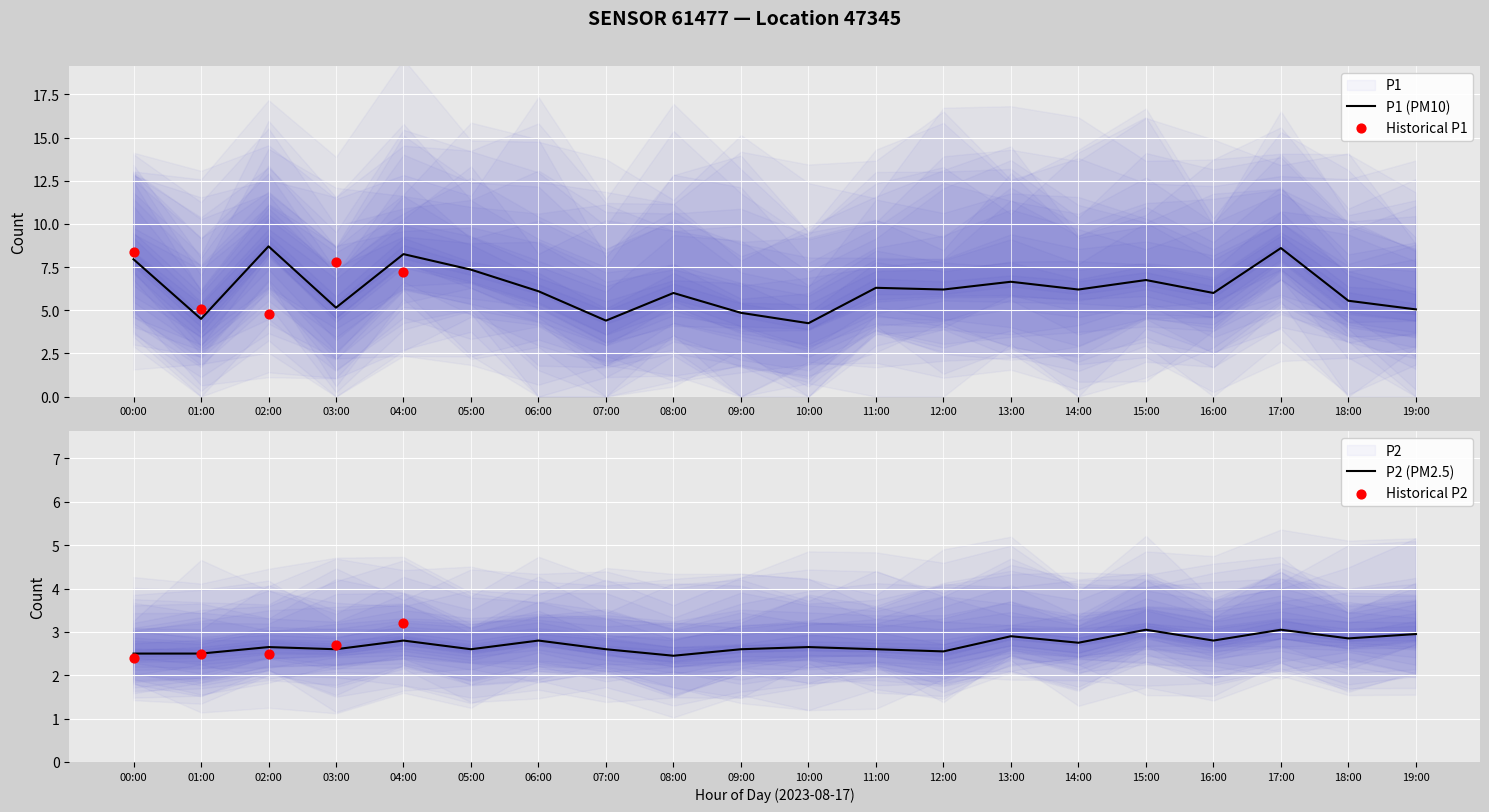

At how many categories does at least one series exceed 2?

20